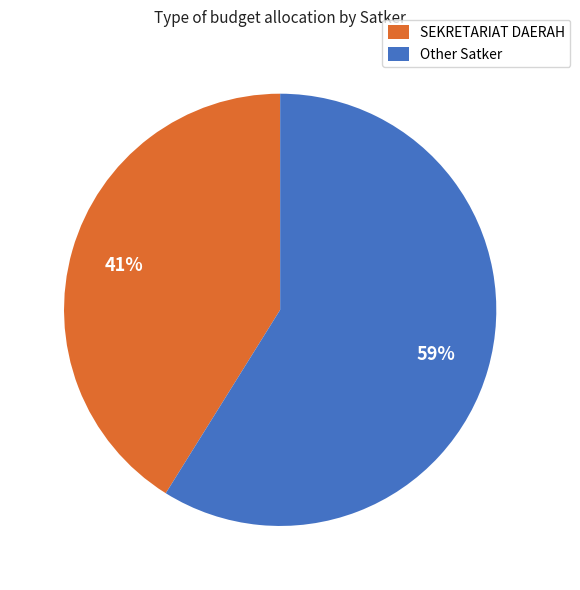

Is the sum of Other Satker and SEKRETARIAT DAERAH greater than half?

Yes